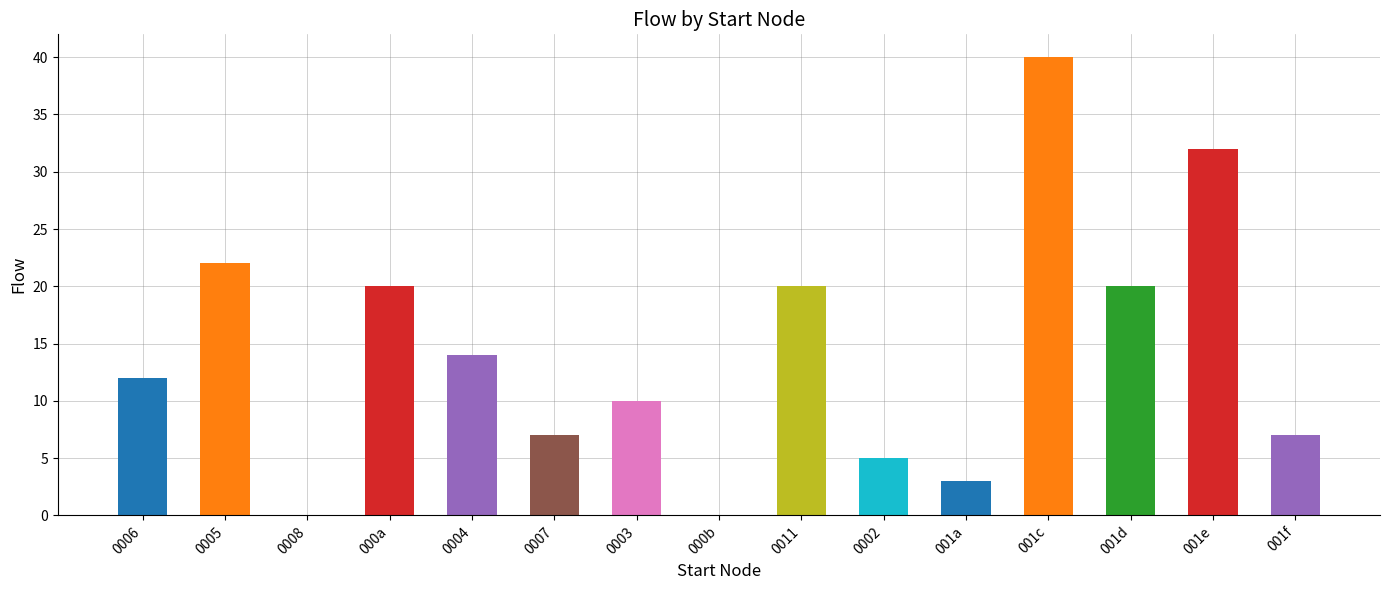

Is it true that the value at 0003 is 10?

True